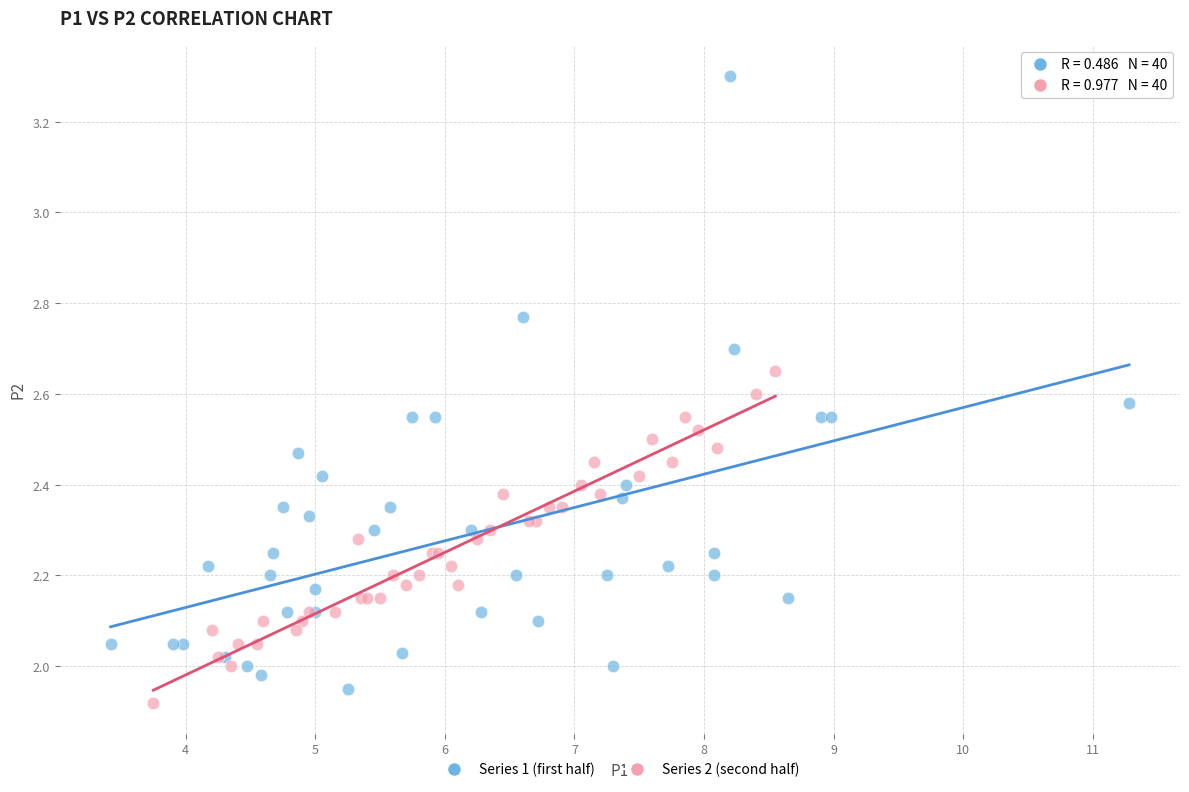

Which series has the widest spread of Y values?

Series 1 (first half)